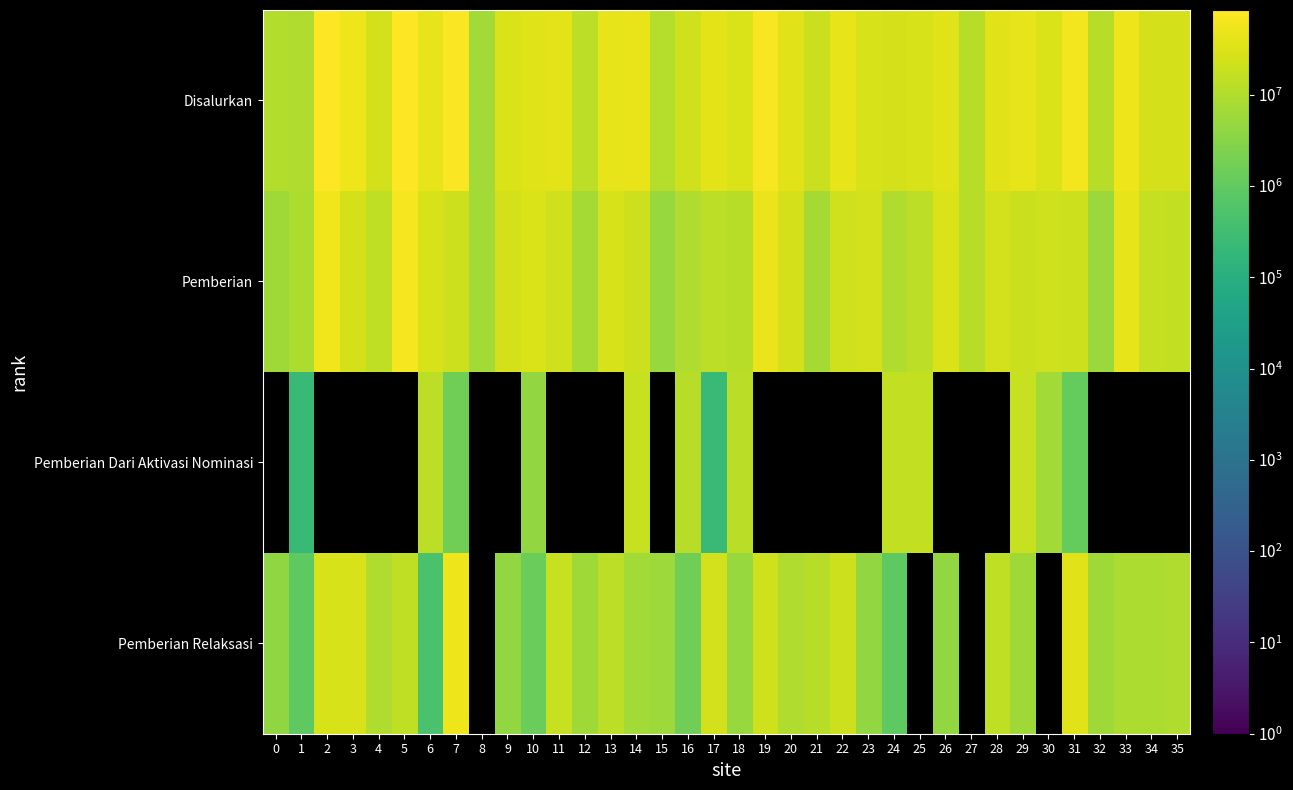

Rank the series by their maximum value, from highest to lowest.

Disalurkan, Pemberian, Pemberian Dari Aktivasi Nominasi, Pemberian Relaksasi